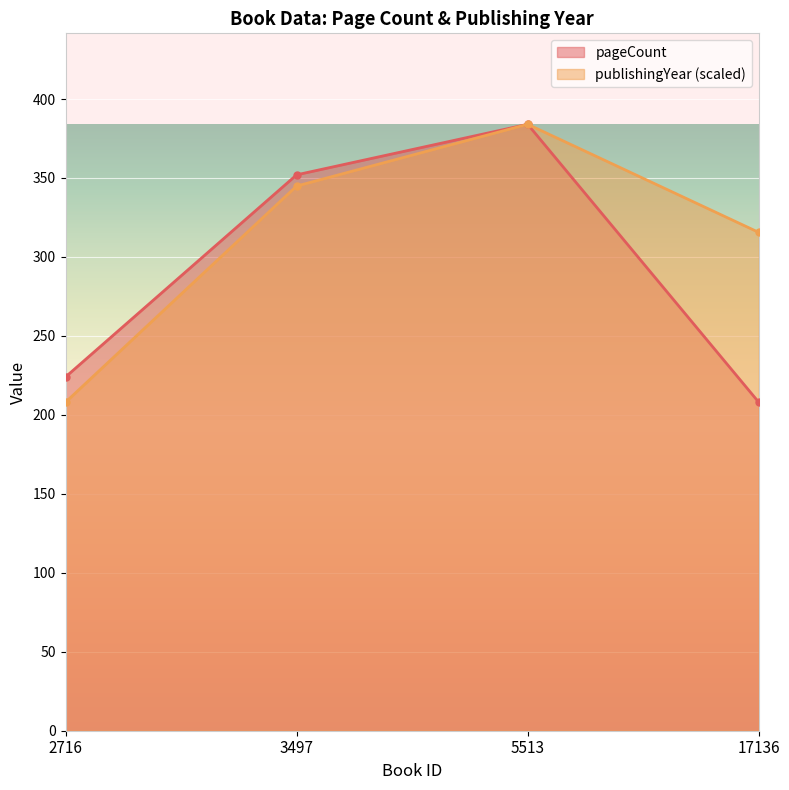

Is the value of publishingYear at 17136 greater than the value of pageCount at 5513?

No